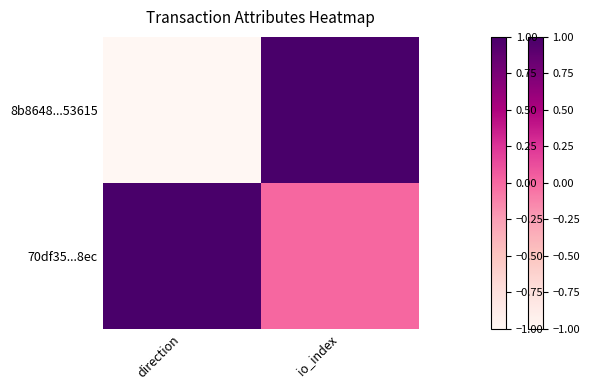

List the series in order of their overall mean, highest first.

70df35...8ec, 8b8648...53615